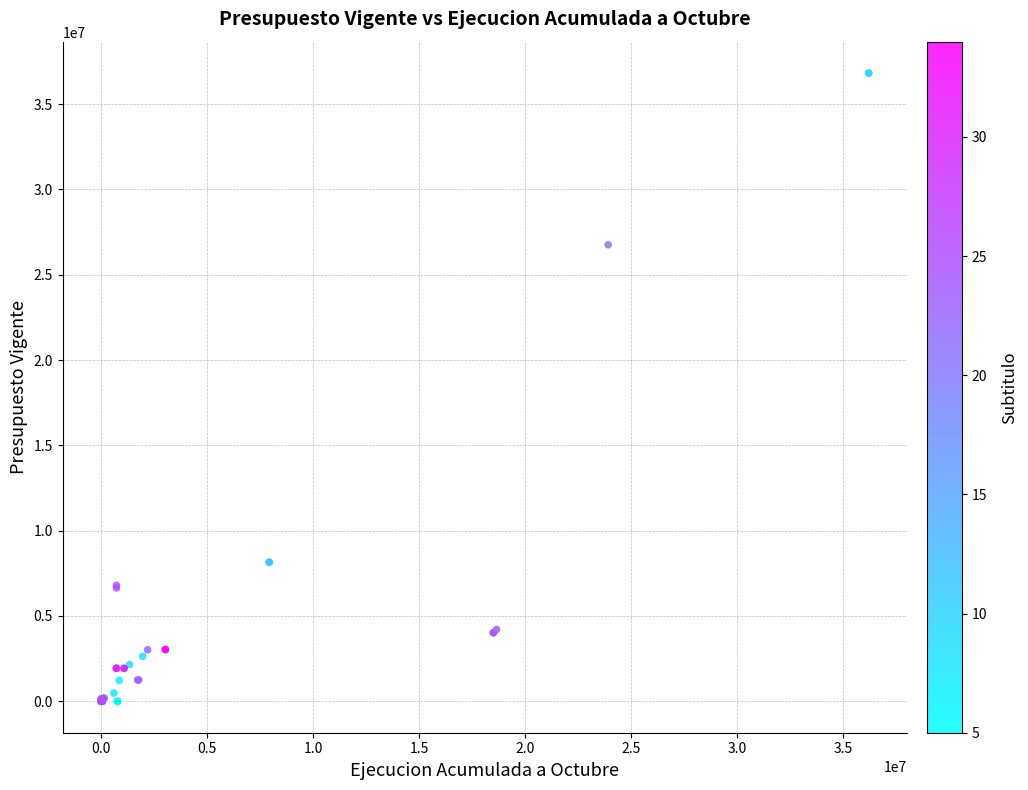

What Y value in the scatter plot is closest to 18407274?

26753653